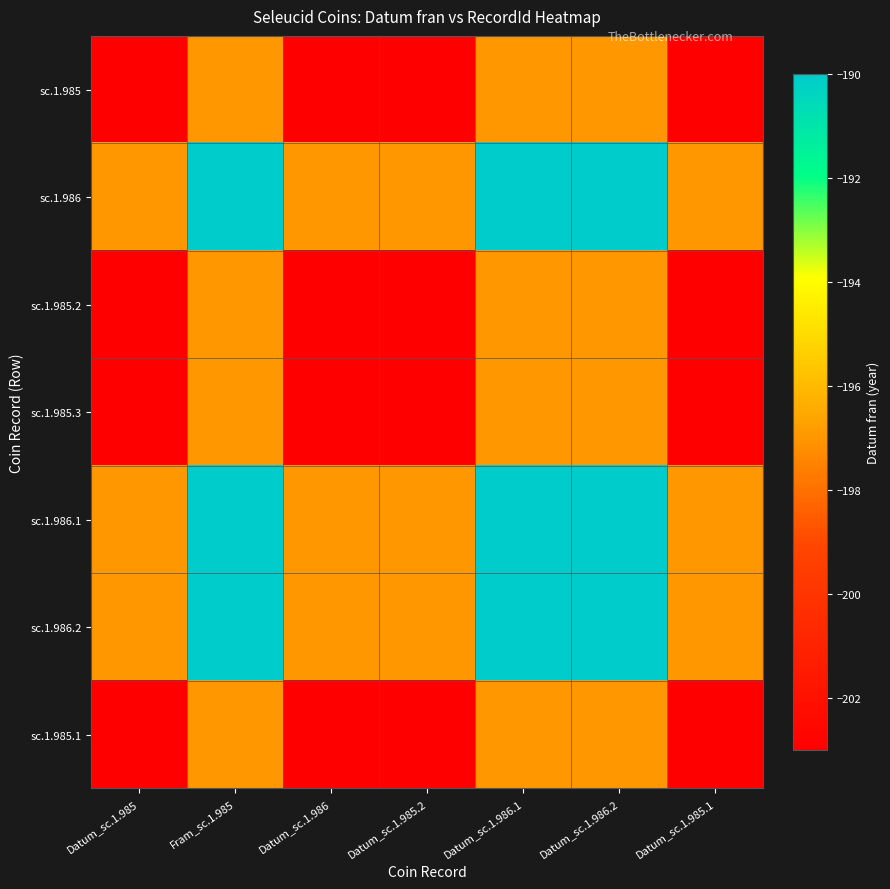

Reading left to right, list all the values displayed in this chart.

sc.1.985: Datum_sc.1.985=-203	Fram_sc.1.985=-197	Datum_sc.1.986=-203	Datum_sc.1.985.2=-203	Datum_sc.1.986.1=-197	Datum_sc.1.986.2=-197	Datum_sc.1.985.1=-203
sc.1.986: Datum_sc.1.985=-197	Fram_sc.1.985=-190	Datum_sc.1.986=-197	Datum_sc.1.985.2=-197	Datum_sc.1.986.1=-190	Datum_sc.1.986.2=-190	Datum_sc.1.985.1=-197
sc.1.985.2: Datum_sc.1.985=-203	Fram_sc.1.985=-197	Datum_sc.1.986=-203	Datum_sc.1.985.2=-203	Datum_sc.1.986.1=-197	Datum_sc.1.986.2=-197	Datum_sc.1.985.1=-203
sc.1.985.3: Datum_sc.1.985=-203	Fram_sc.1.985=-197	Datum_sc.1.986=-203	Datum_sc.1.985.2=-203	Datum_sc.1.986.1=-197	Datum_sc.1.986.2=-197	Datum_sc.1.985.1=-203
sc.1.986.1: Datum_sc.1.985=-197	Fram_sc.1.985=-190	Datum_sc.1.986=-197	Datum_sc.1.985.2=-197	Datum_sc.1.986.1=-190	Datum_sc.1.986.2=-190	Datum_sc.1.985.1=-197
sc.1.986.2: Datum_sc.1.985=-197	Fram_sc.1.985=-190	Datum_sc.1.986=-197	Datum_sc.1.985.2=-197	Datum_sc.1.986.1=-190	Datum_sc.1.986.2=-190	Datum_sc.1.985.1=-197
sc.1.985.1: Datum_sc.1.985=-203	Fram_sc.1.985=-197	Datum_sc.1.986=-203	Datum_sc.1.985.2=-203	Datum_sc.1.986.1=-197	Datum_sc.1.986.2=-197	Datum_sc.1.985.1=-203